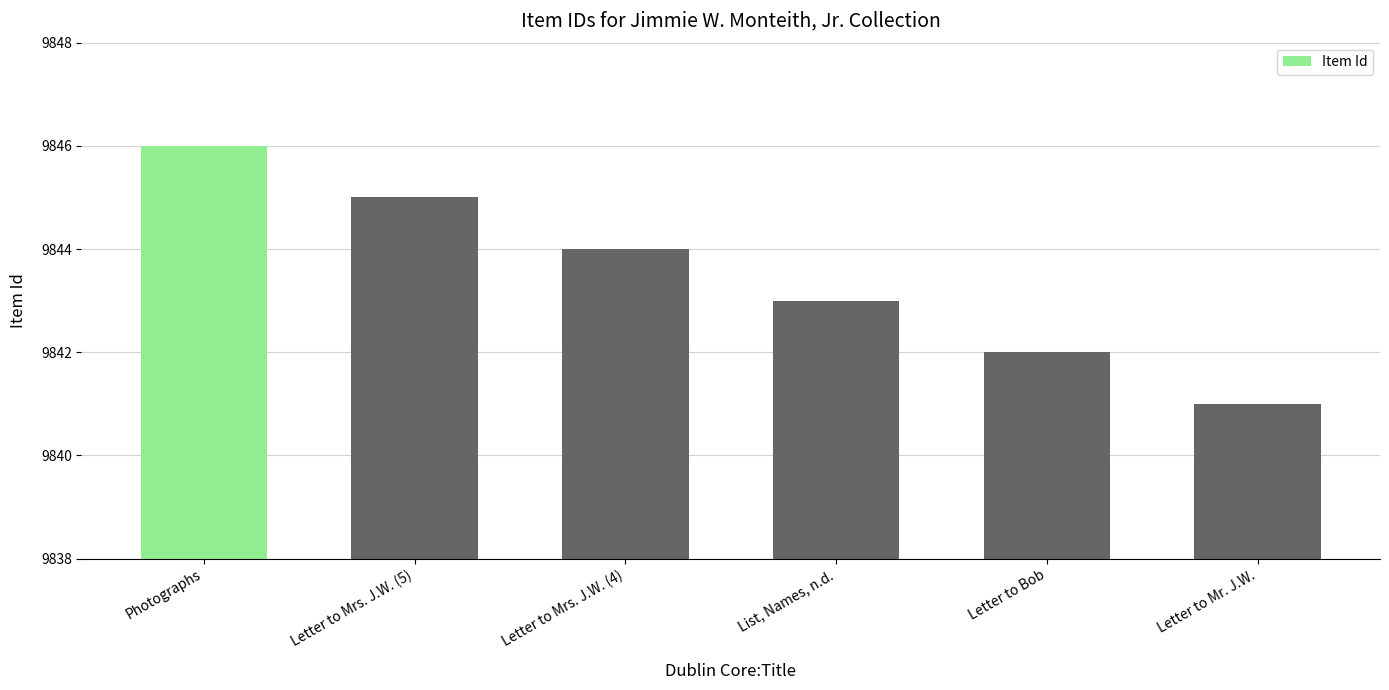

What value does the data have at Letter to Mrs. J.W. (4)?

9844